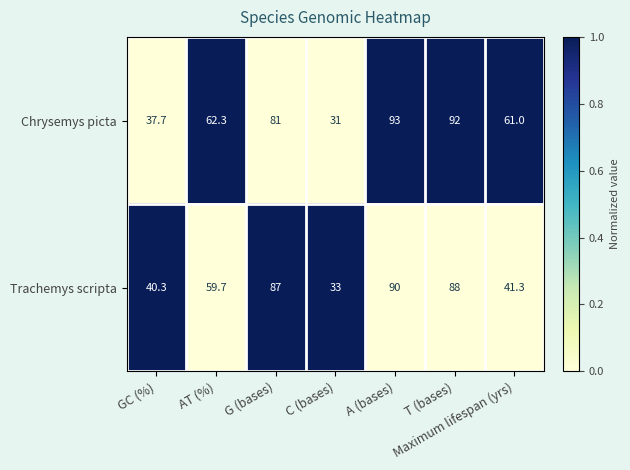

The value of Chrysemys picta at Maximum lifespan (yrs) is 87.9. True or false?

False